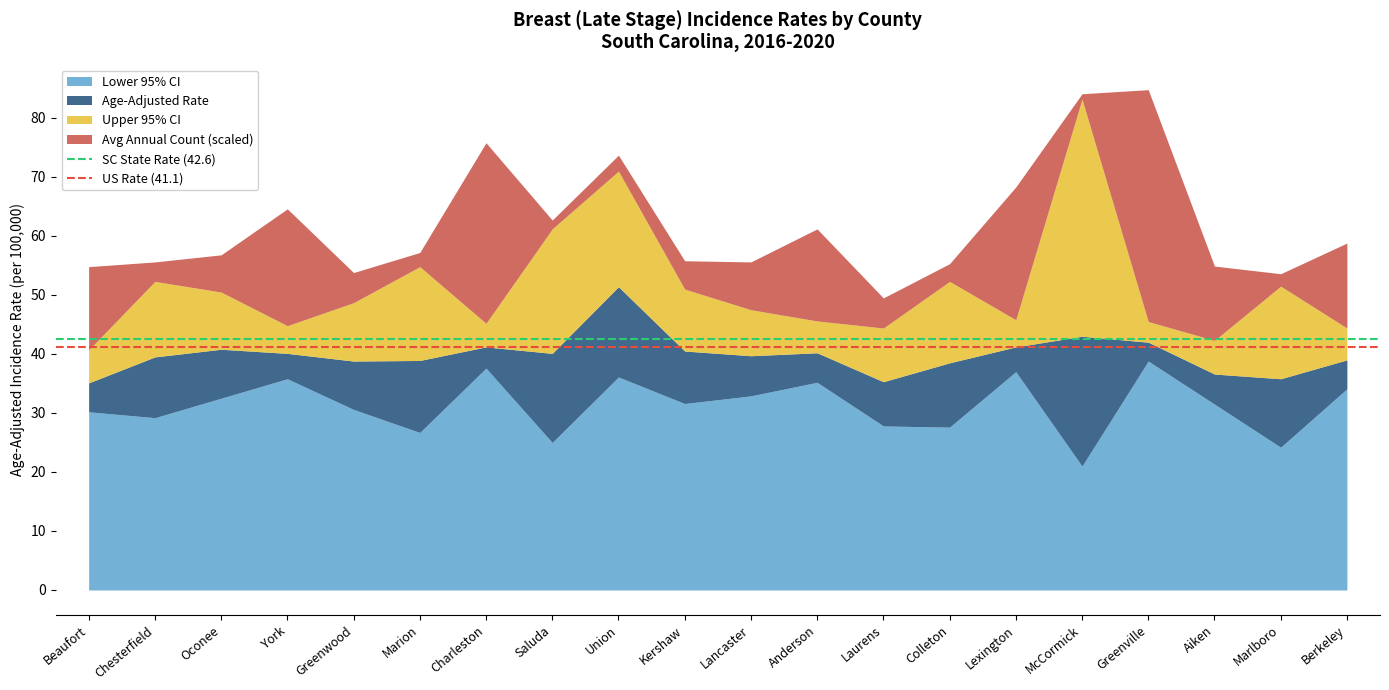

The Lower 95% CI series shows 11.0 at Beaufort. True or false?

False